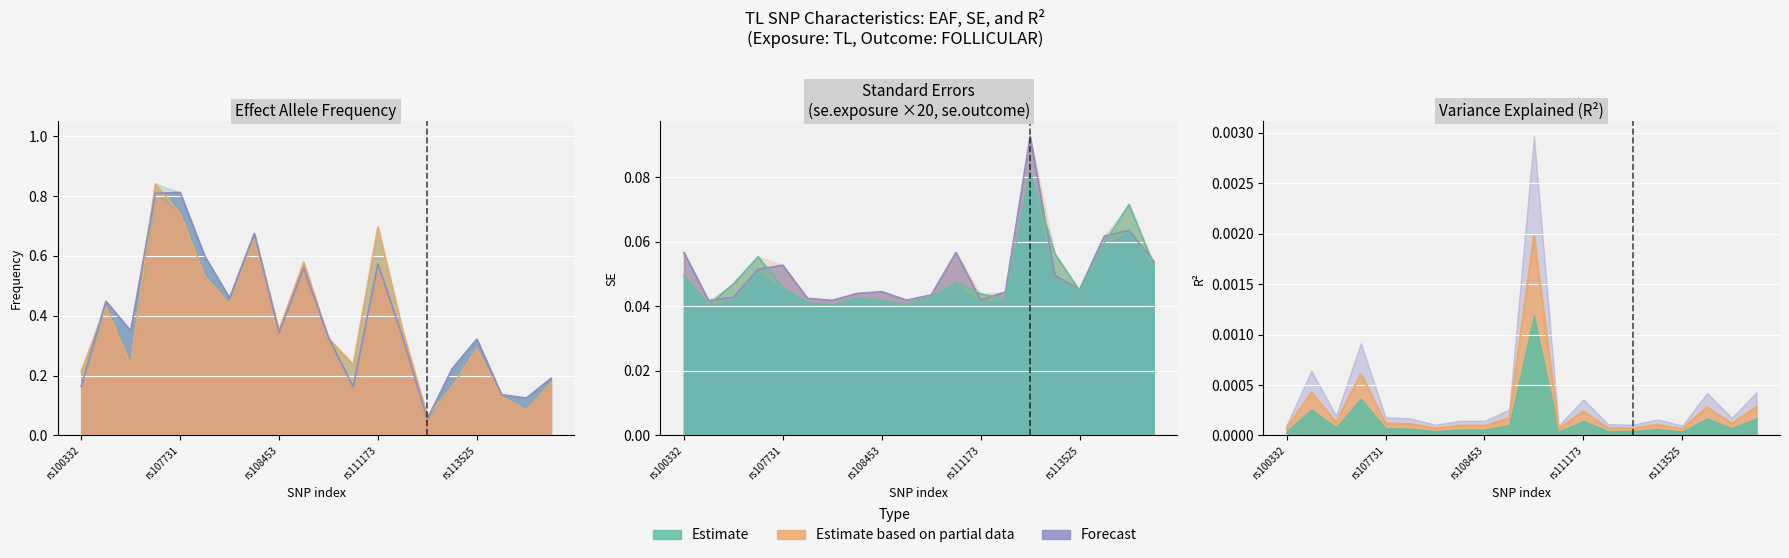

What is the difference between the highest and lowest values at rs111527438?

0.4